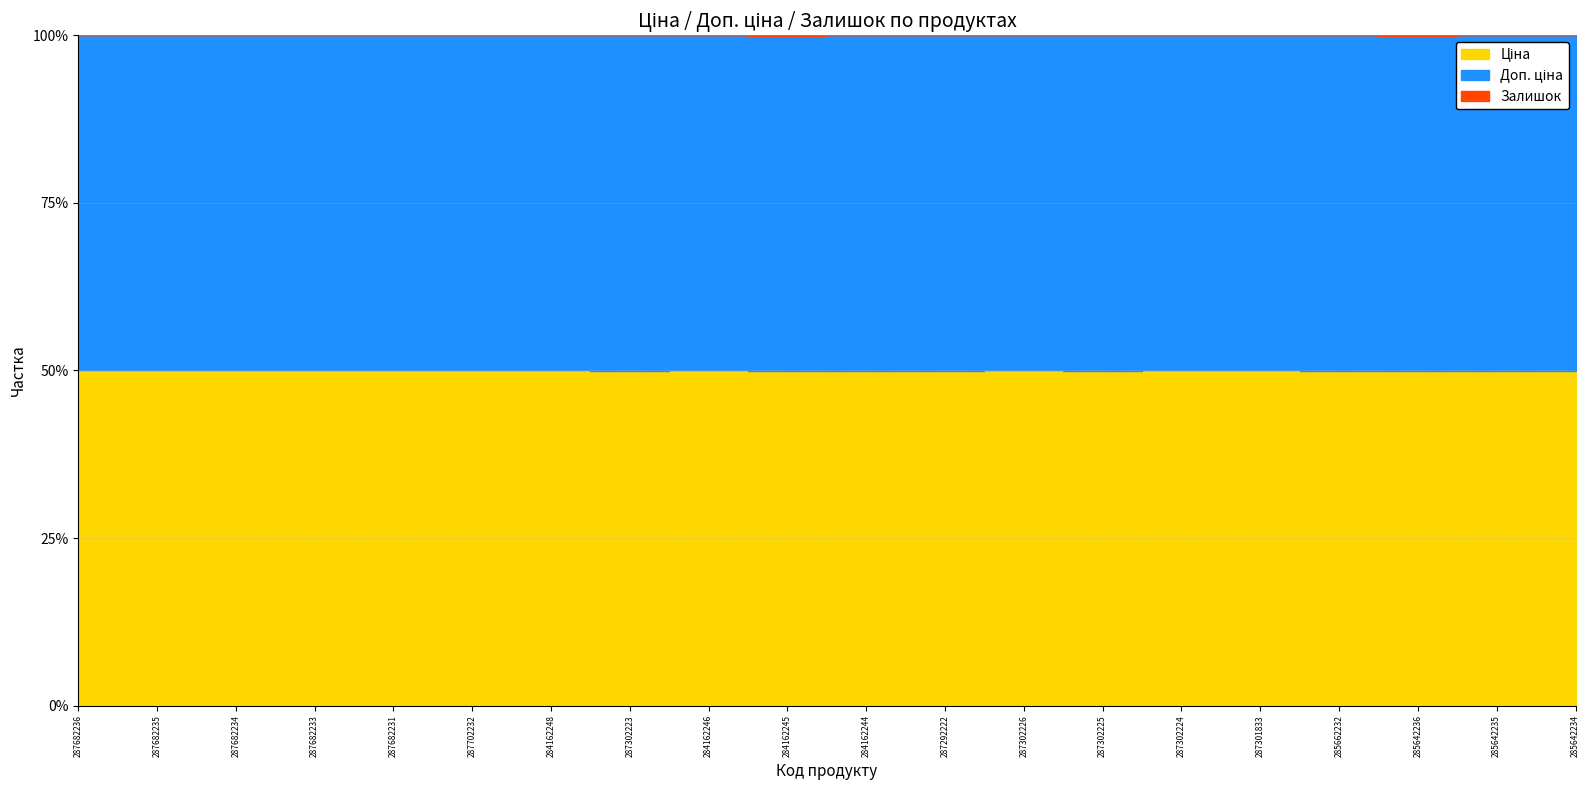

At which category does the chart reach its peak across all series?

285662232